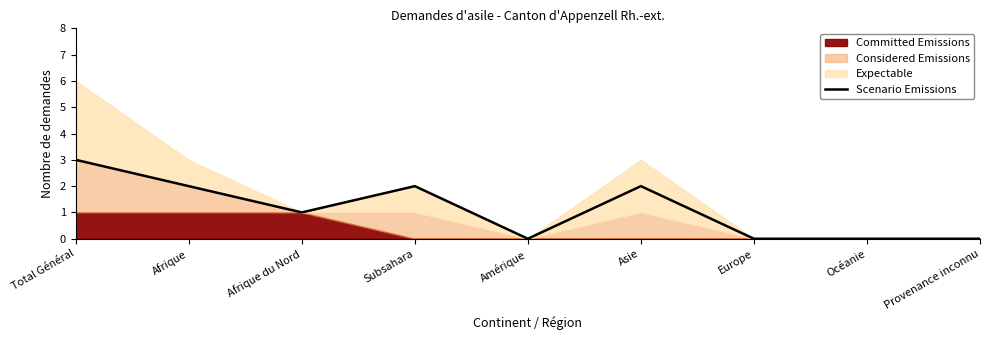

At which category does the chart reach its minimum across all series?

Amérique